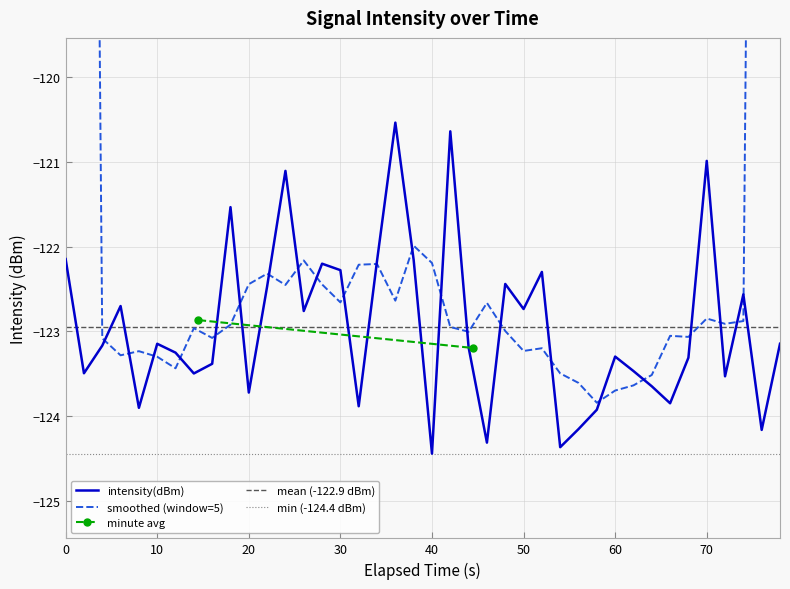

What is the lowest value of the intensity(dBm) series?

-124.4